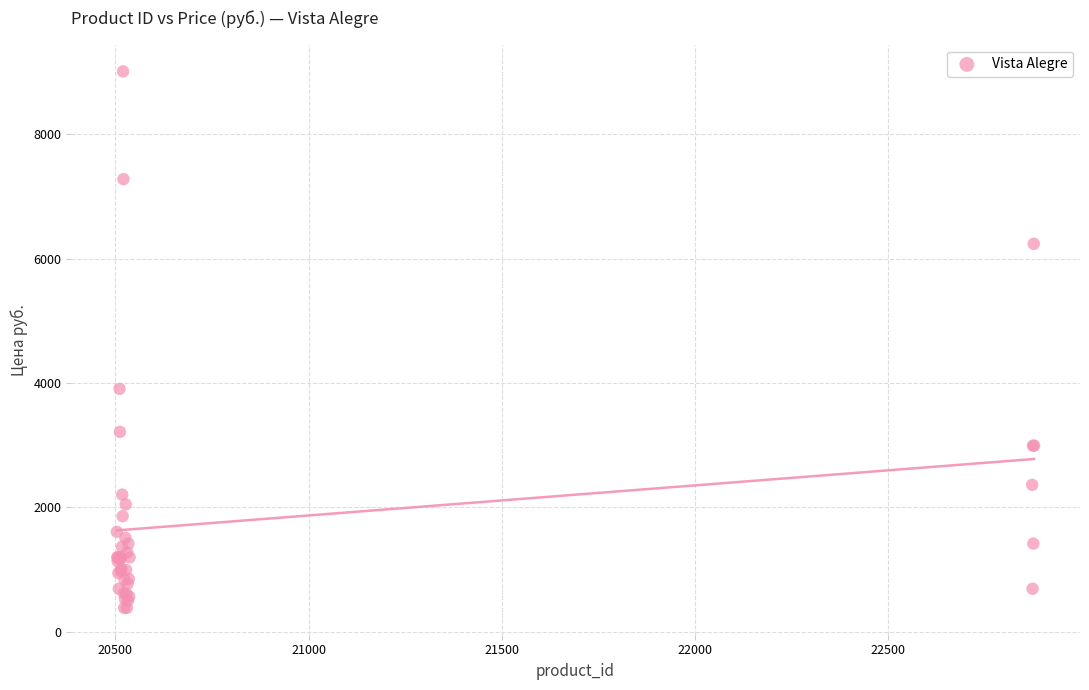

What Y value in the scatter plot is closest to 4696?

3905